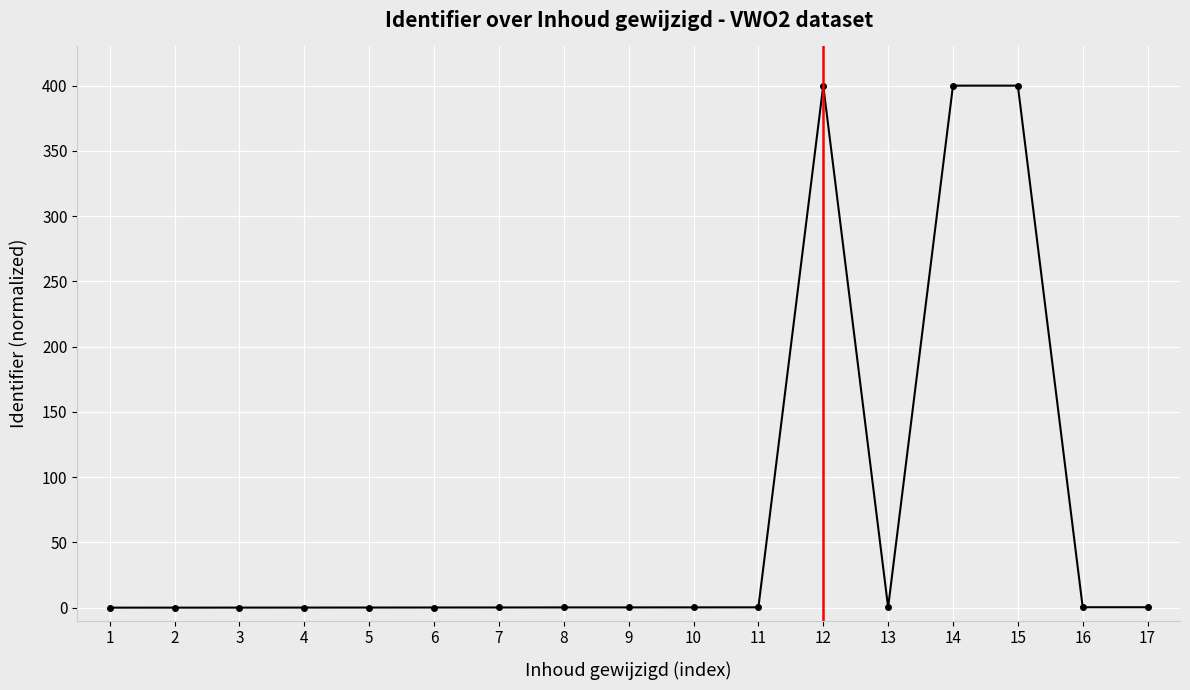

The chart shows a value of 0.2 at 11. True or false?

True